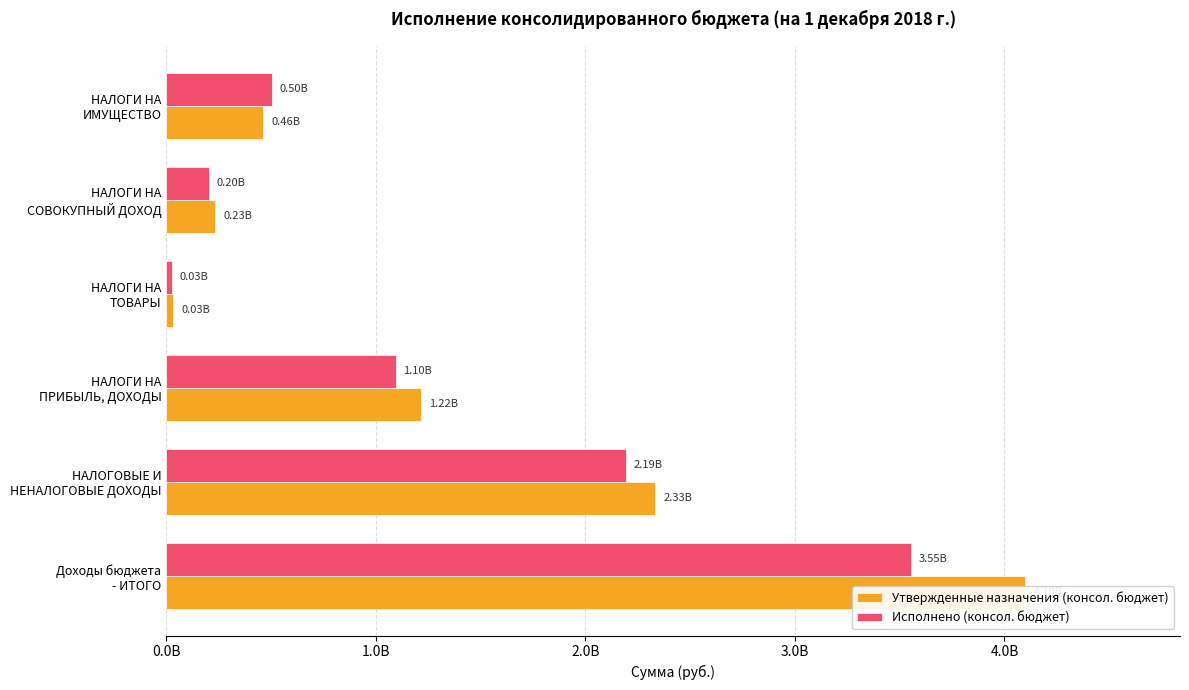

True or false: Исполнено (консол. бюджет) has a value of 32862796.4 at НАЛОГИ НА ТОВАРЫ.

False